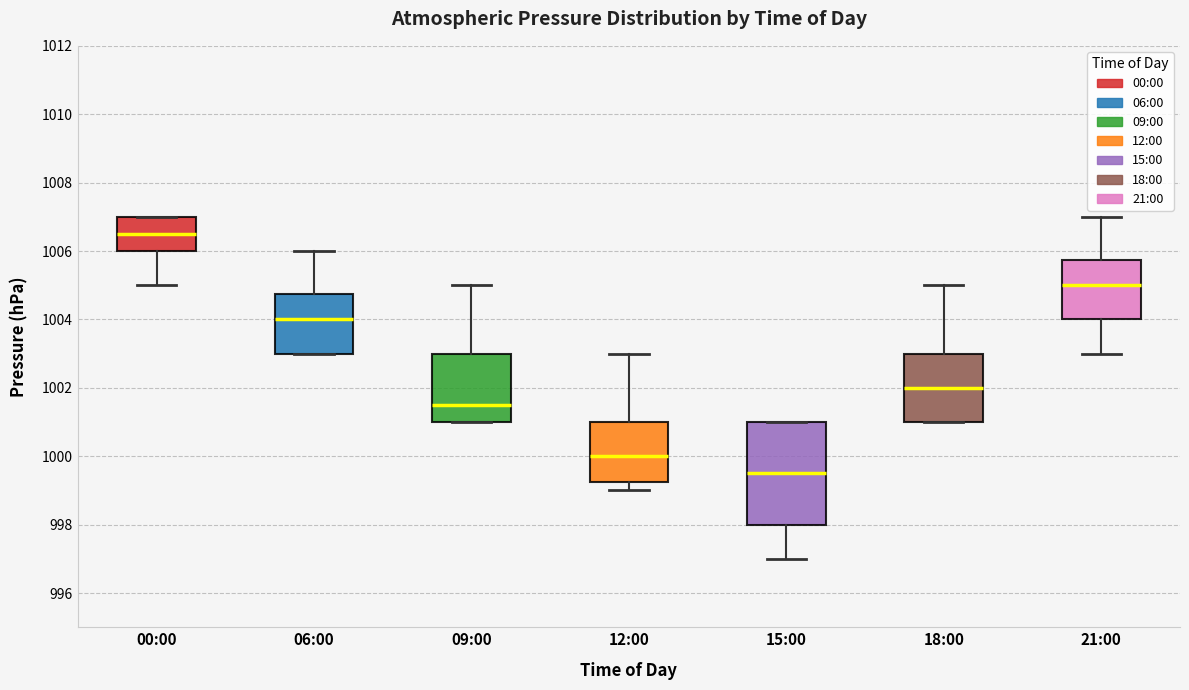

Which box has the lowest median line?

15:00